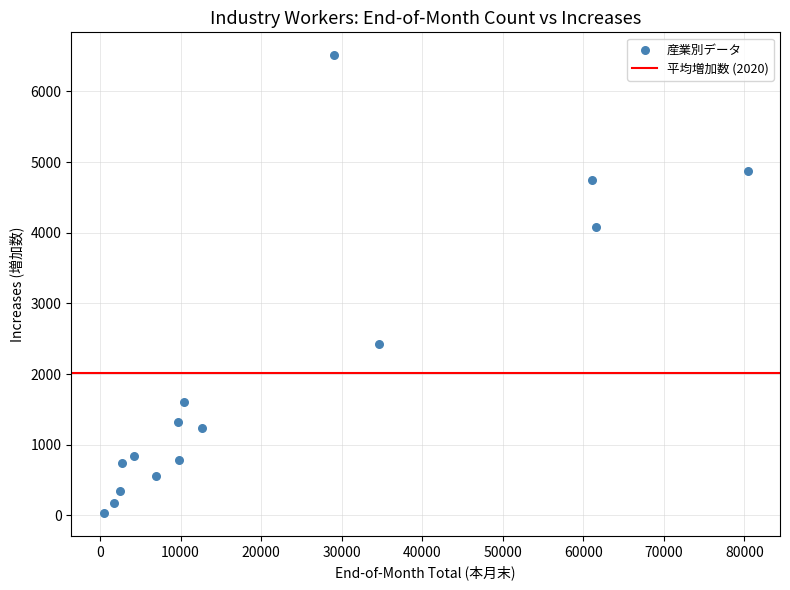

What is the range of Y values (max minus min)?

6478